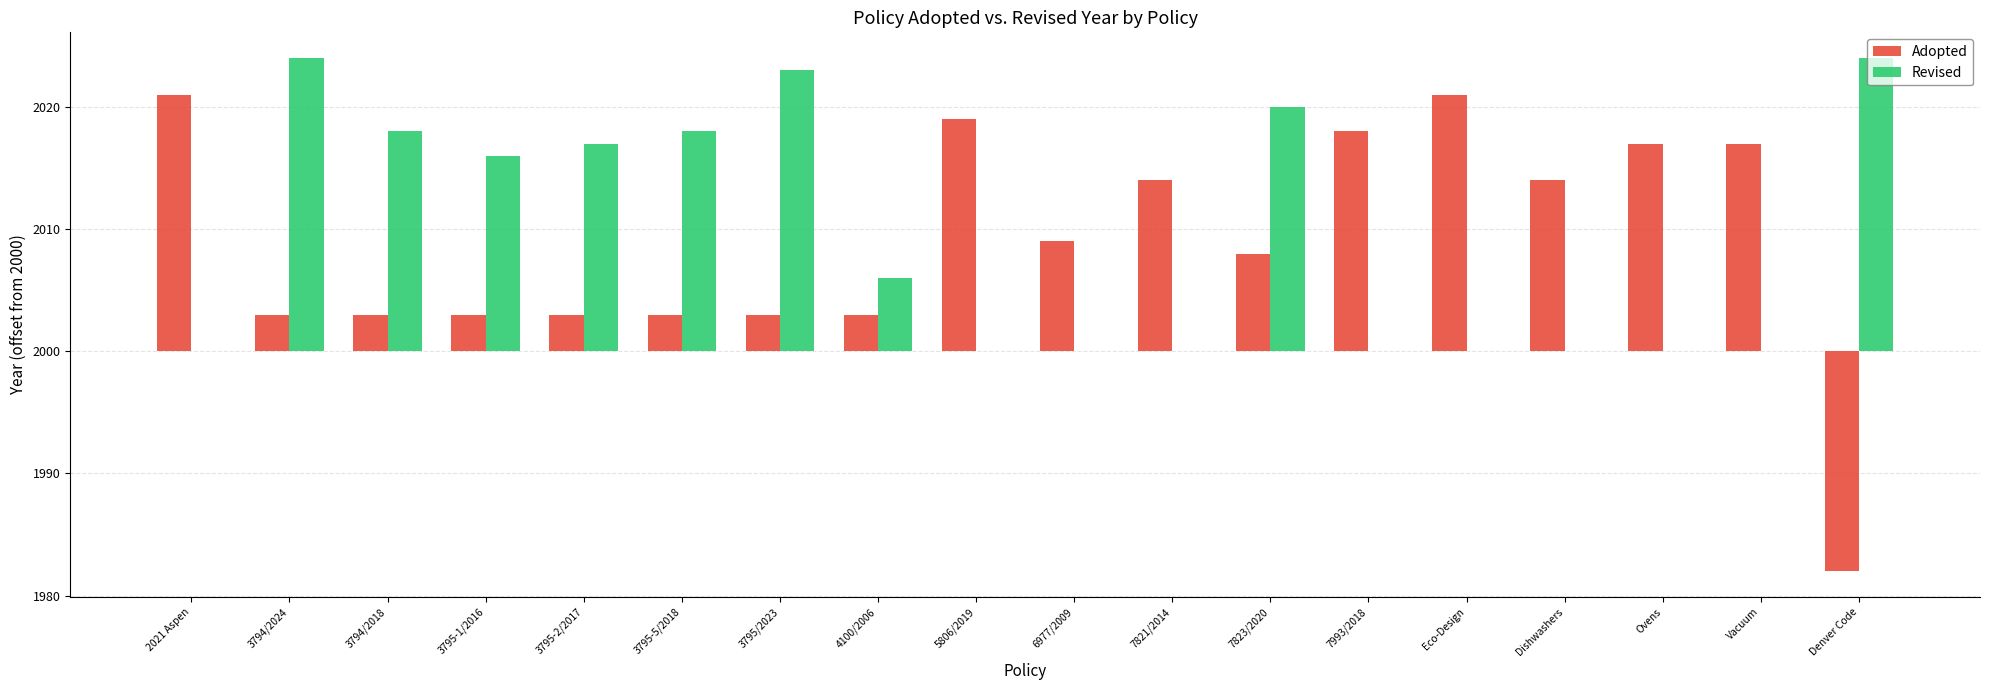

List the series in order of their overall mean, lowest first.

Adopted, Revised